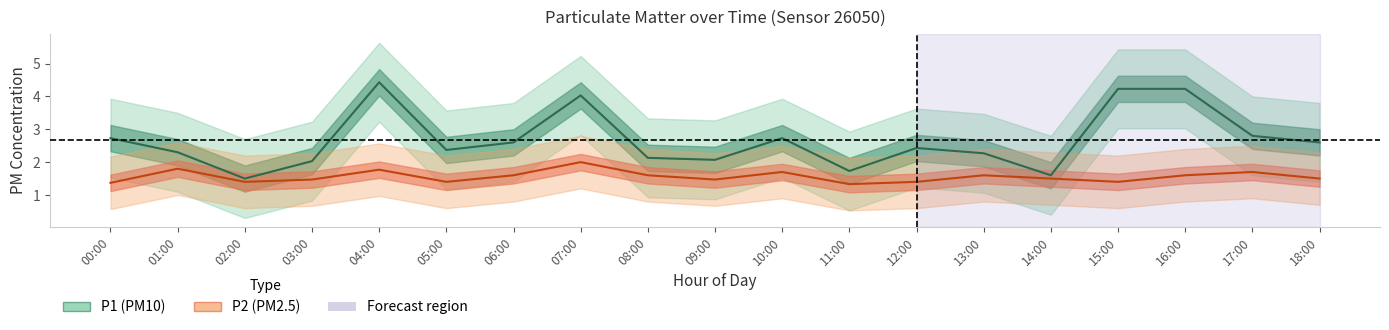

Where is the first local maximum for P2?

01:00